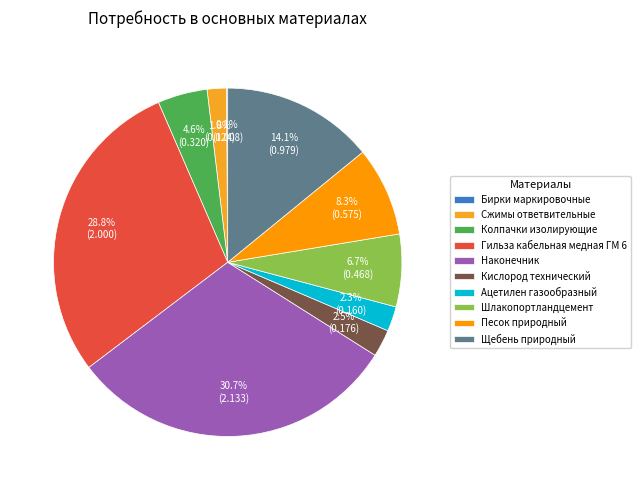

Is the sum of Кислород технический and Сжимы ответвительные greater than half?

No